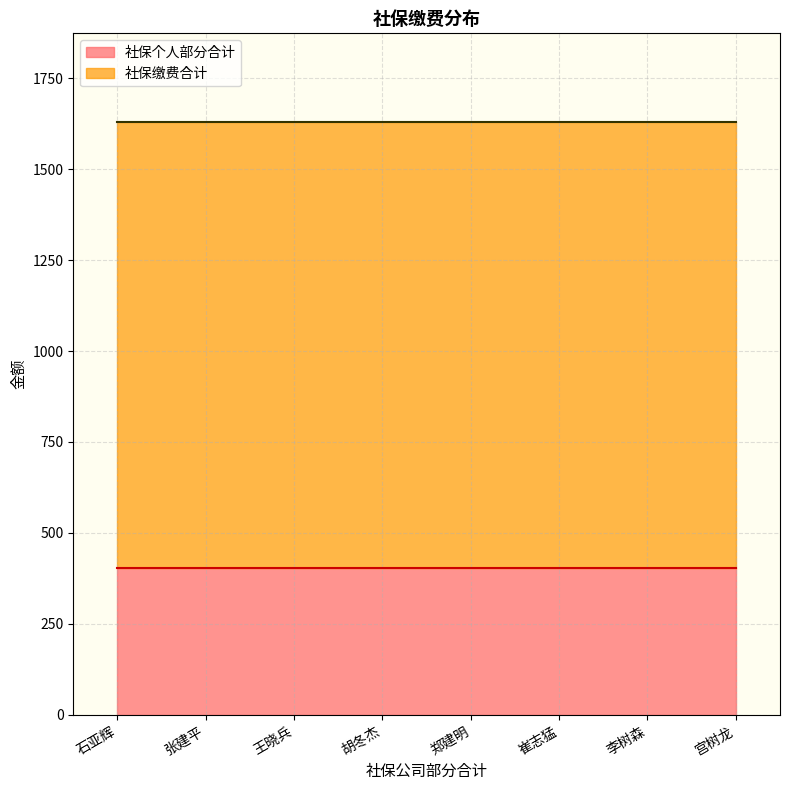

Reading right to left, transcribe all the data shown in this chart.

社保个人部分合计: 宫树龙=403.2	李树森=403.2	崔志猛=403.2	郑建明=403.2	胡冬杰=403.2	王晓兵=403.2	张建平=403.2	石亚辉=403.2
社保缴费合计: 宫树龙=1629.2	李树森=1629.2	崔志猛=1629.2	郑建明=1629.2	胡冬杰=1629.2	王晓兵=1629.2	张建平=1629.2	石亚辉=1629.2